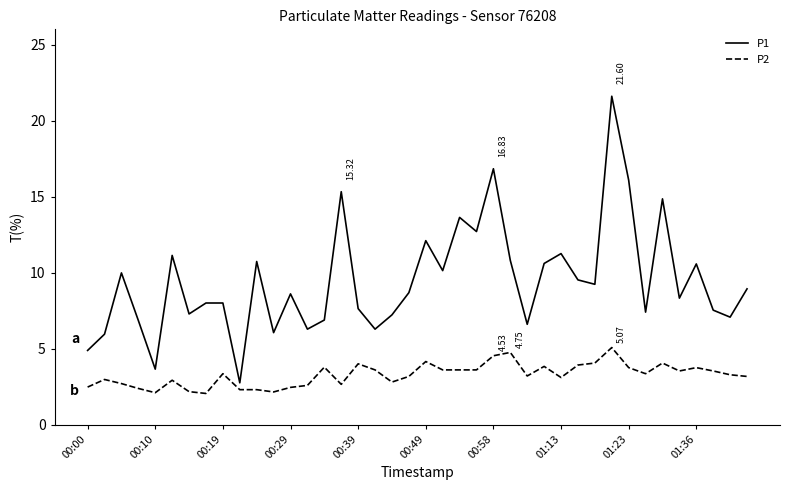

What is the difference between the maximum and minimum values in the P2 series?

3.0